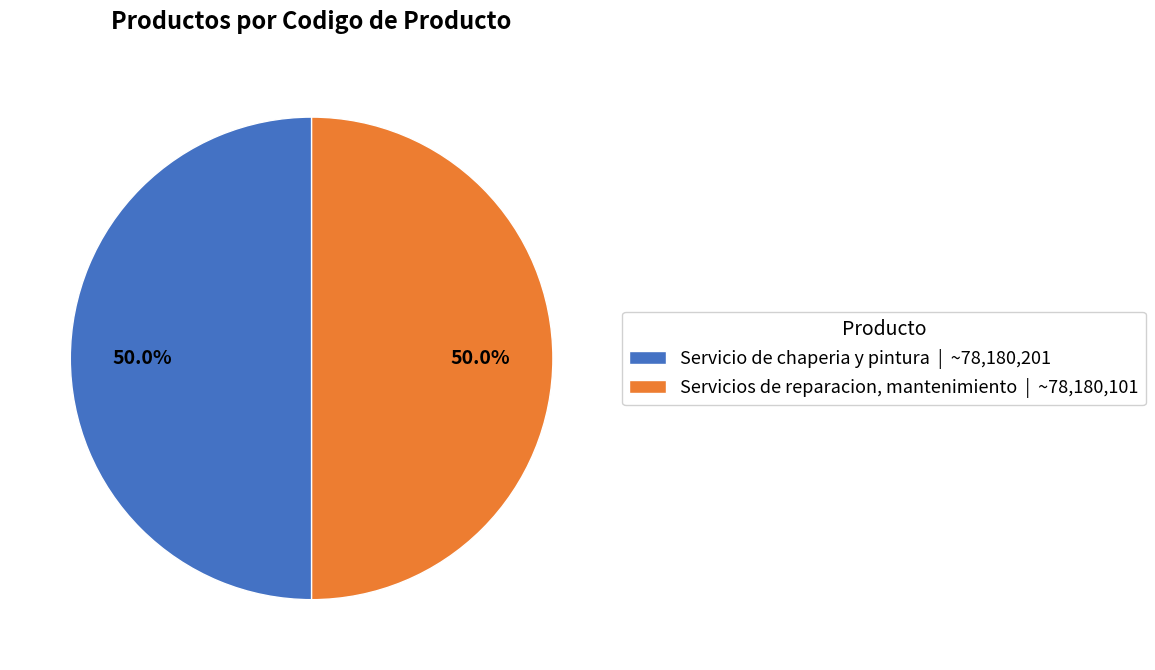

True or false: Servicio de chaperia y pintura accounts for 56% of the total.

False